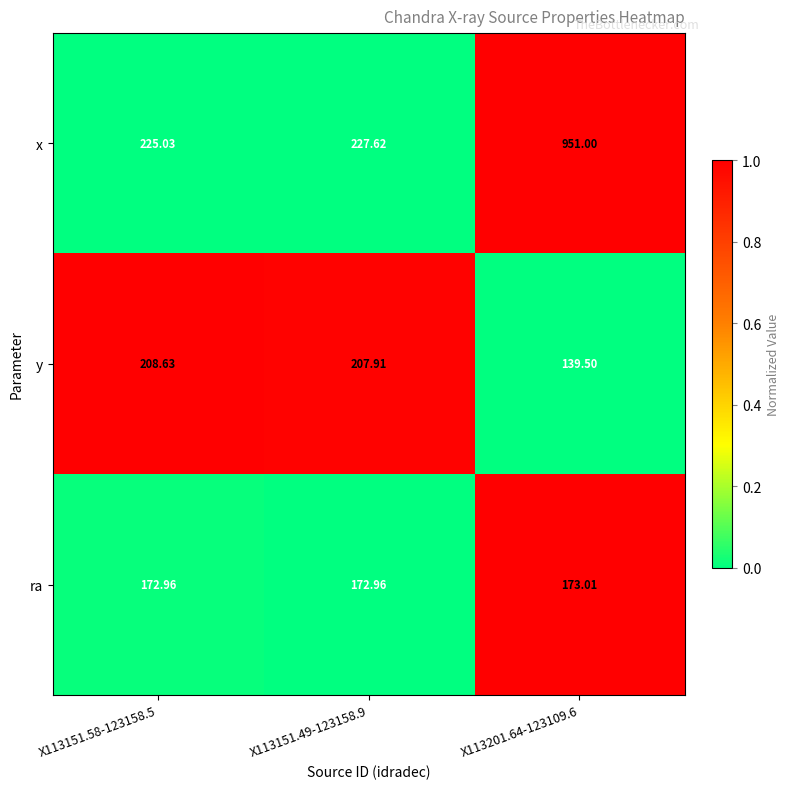

List the series in order of their peak value, lowest first.

ra, y, x